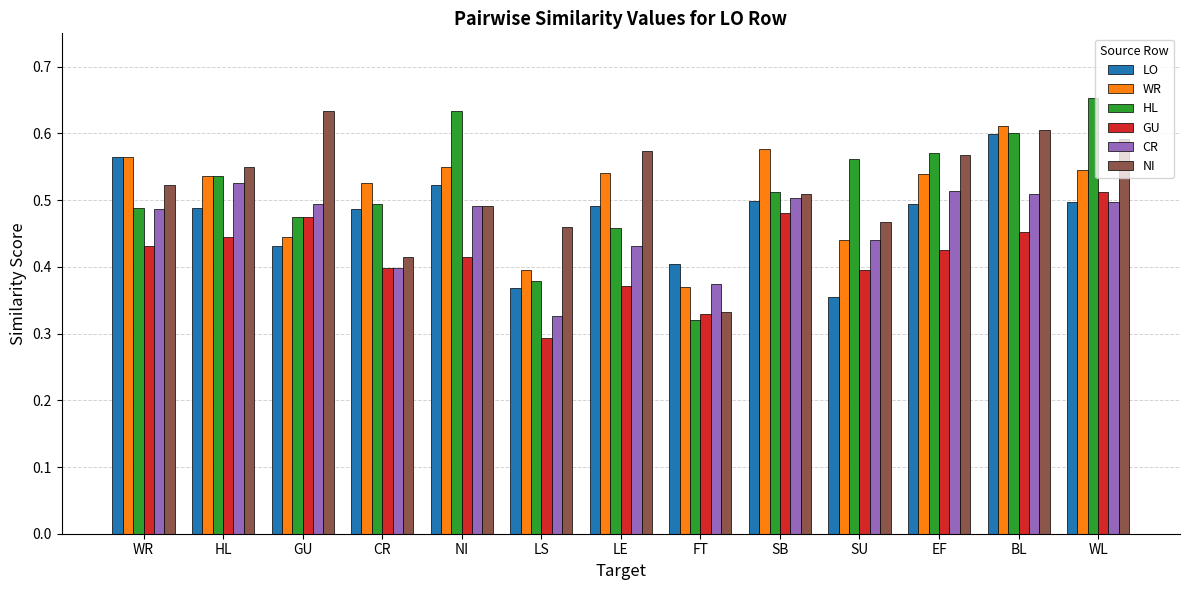

Count the number of categories in the chart.

13